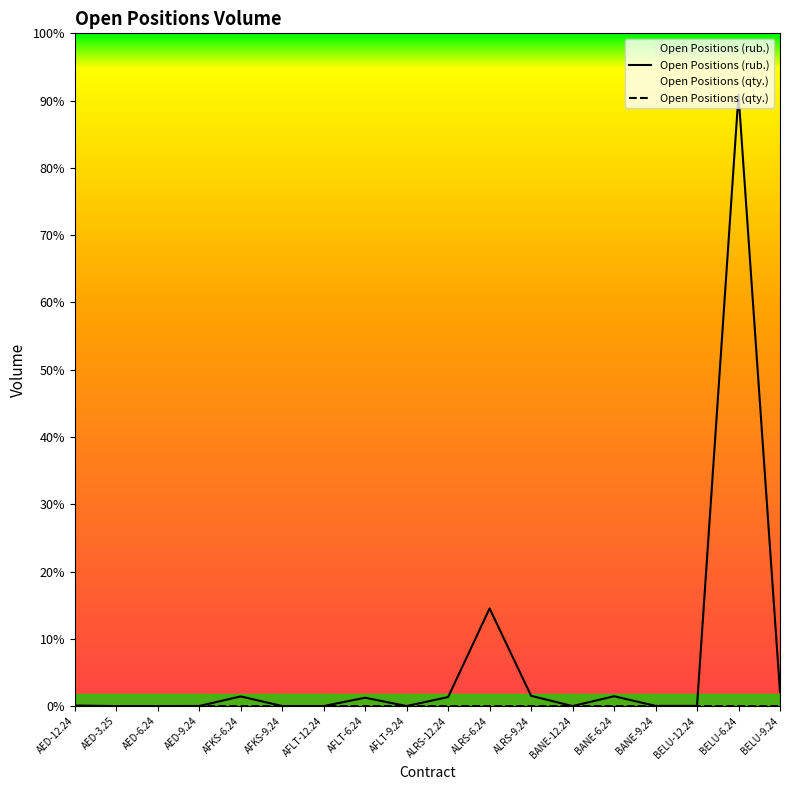

Between BELU-12.24 and ALRS-9.24, which is larger?

ALRS-9.24